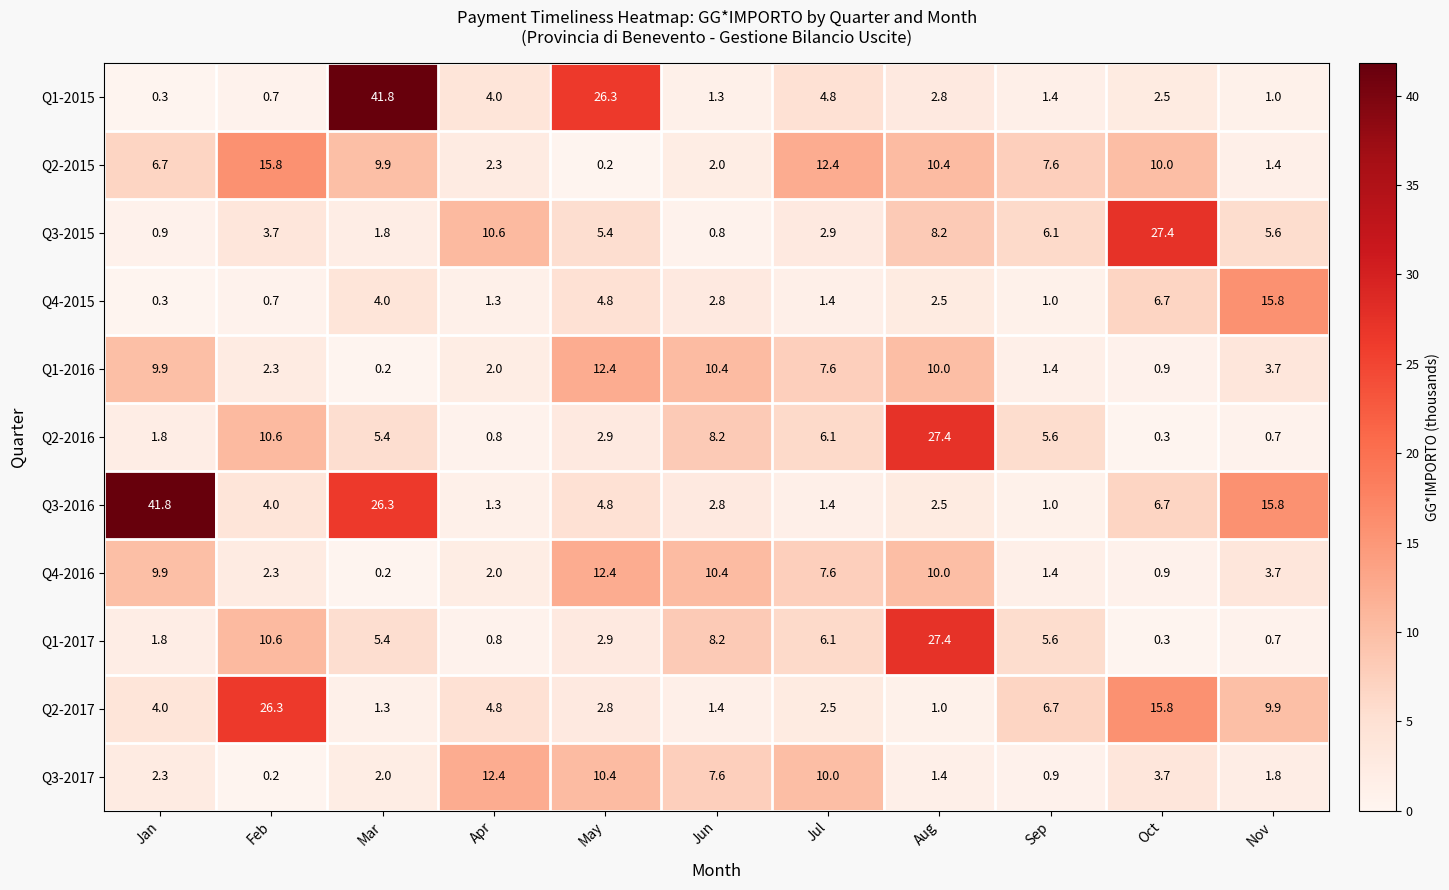

Which series has the largest range (max minus min)?

Q1-2015